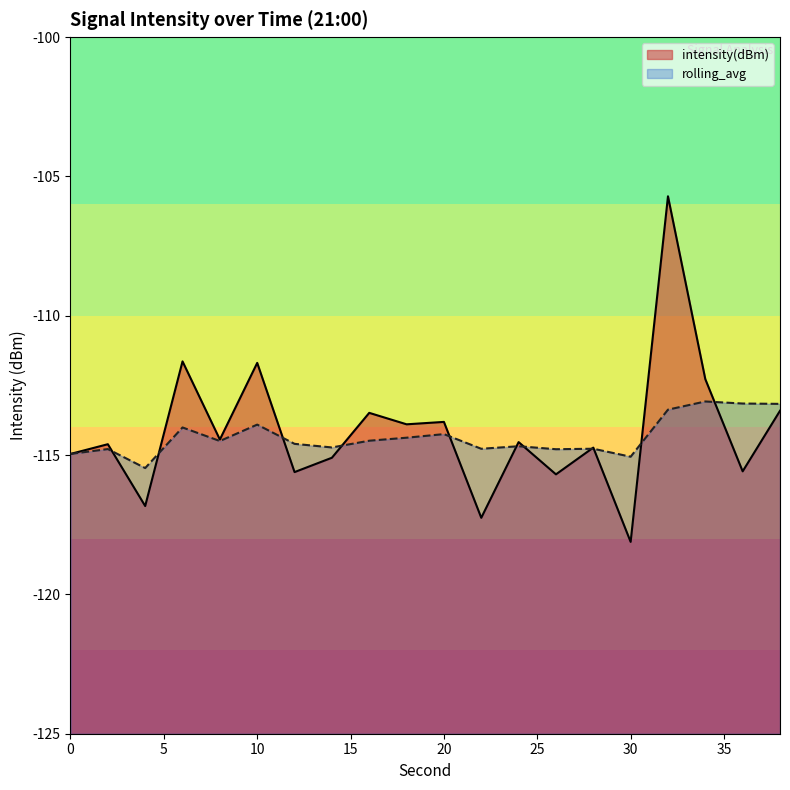

How many categories are shown in the chart?

20